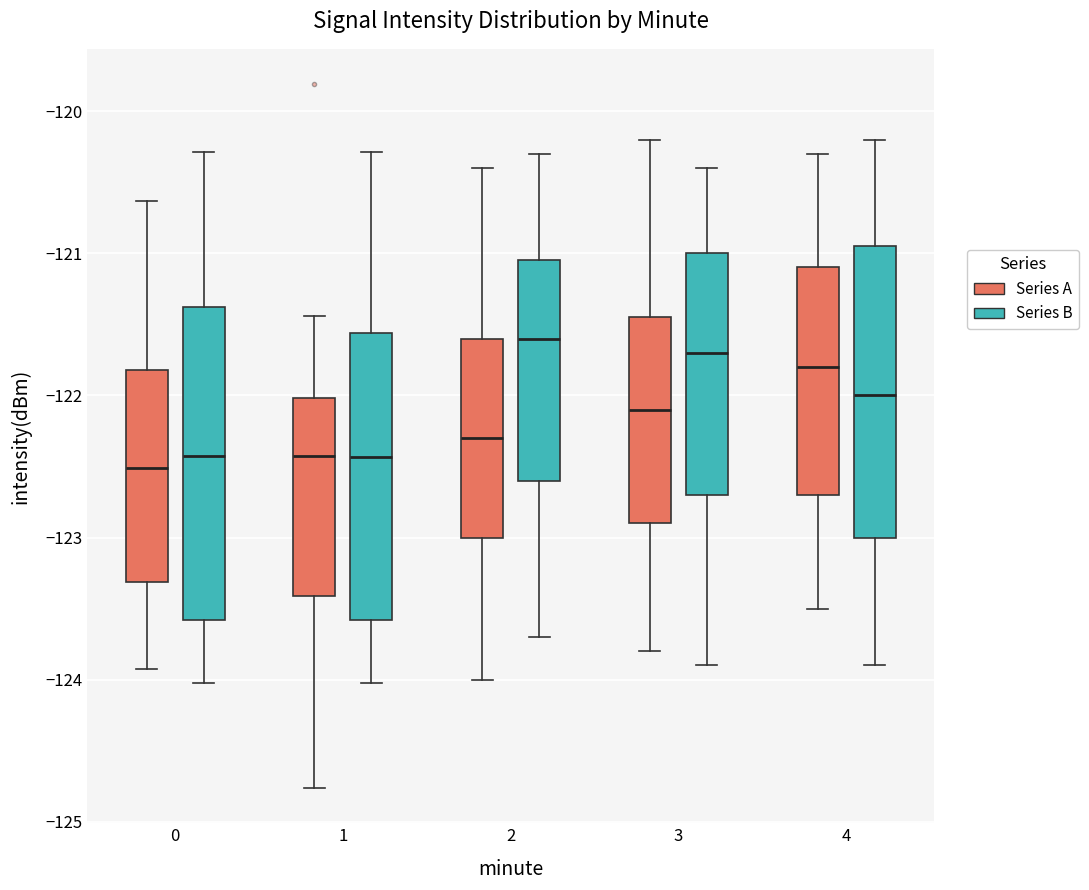

Comparing the boxes themselves (not the whiskers), which one is the tallest?

0 (Series B)